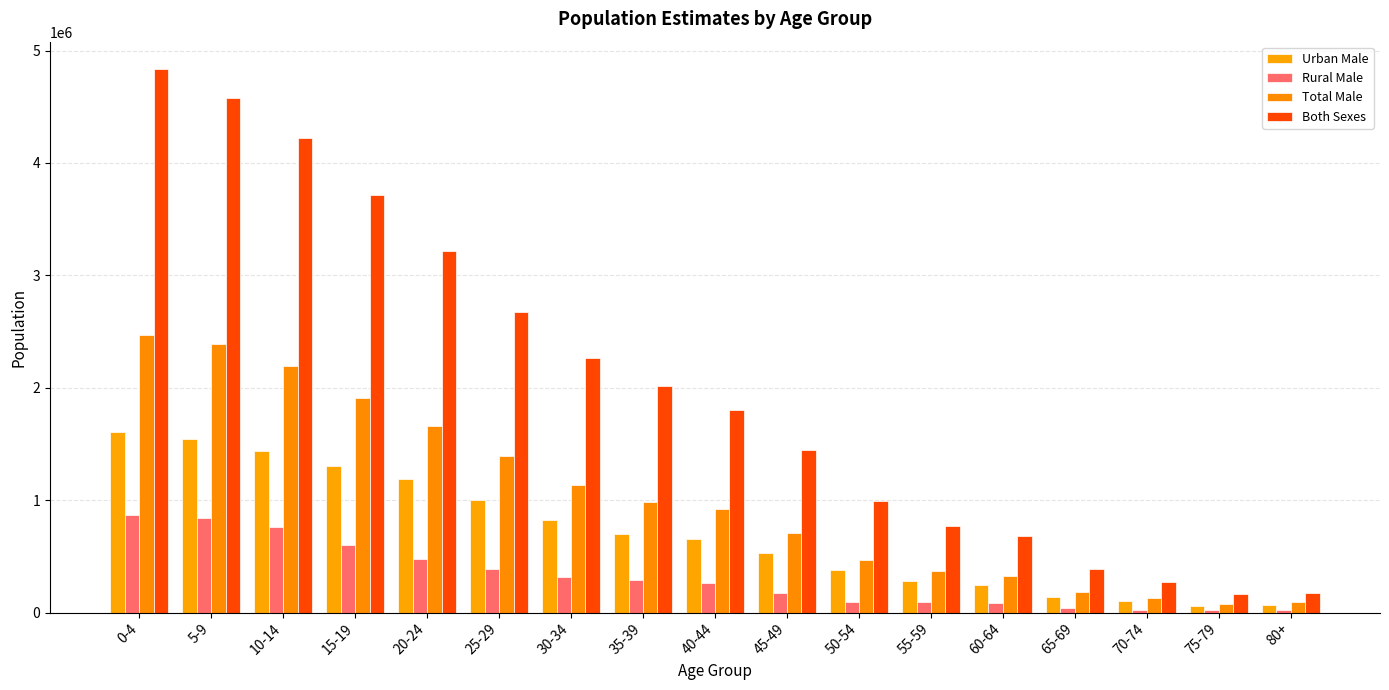

The Rural Male series shows 383495 at 25-29. True or false?

True